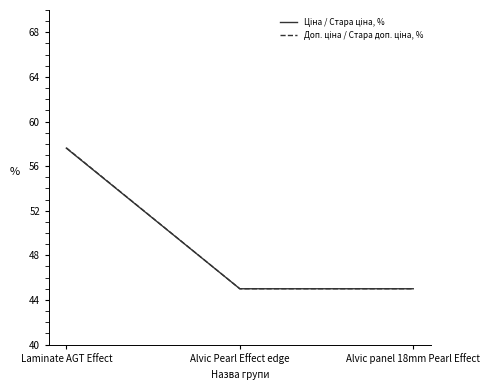

At which category is the sum across all series the highest?

Laminate AGT Effect